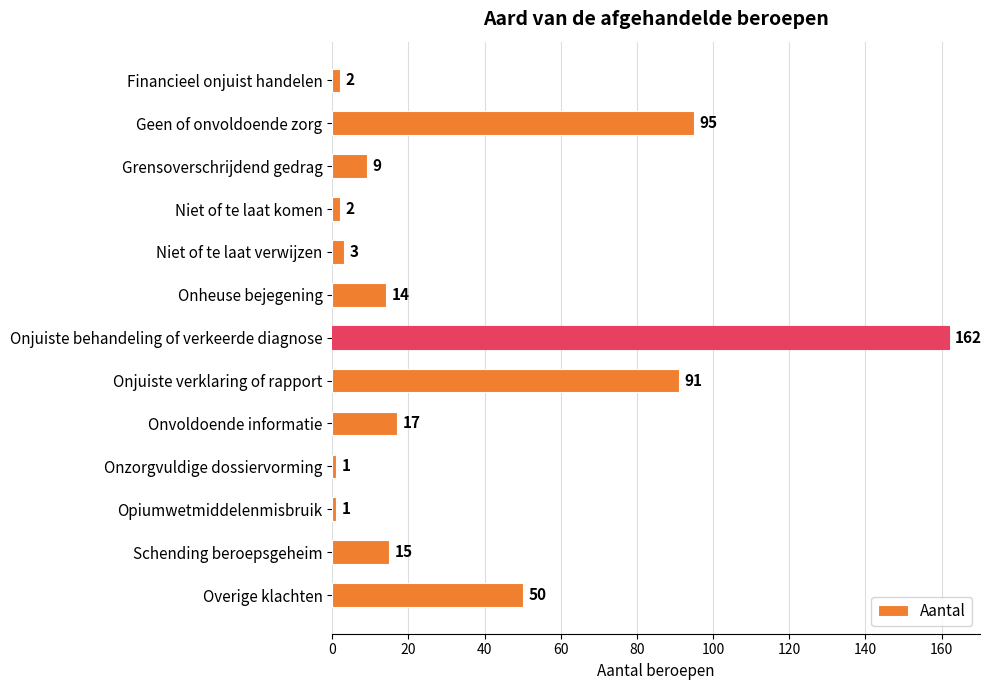

True or false: the data shows 91 at Onjuiste verklaring of rapport.

True